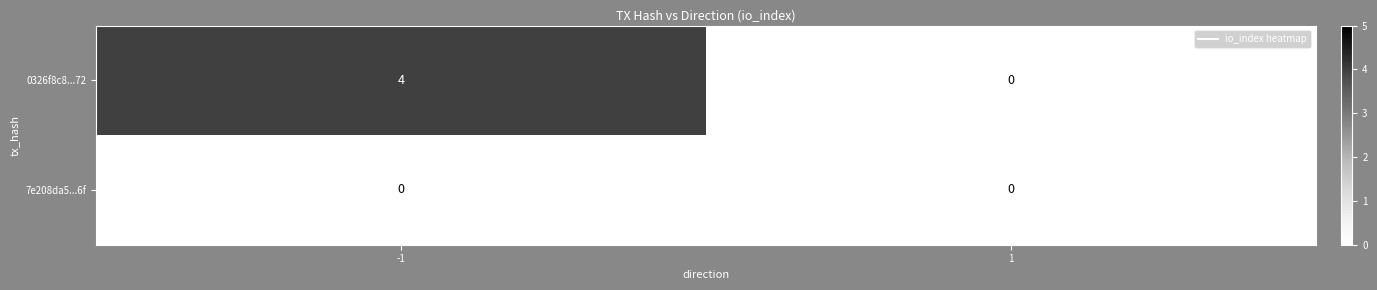

Between -1 and 1, which series saw the biggest shift?

0326f8c8...72